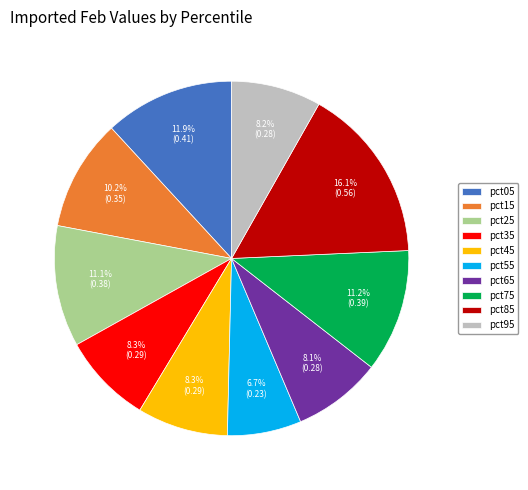

To the nearest percent, what is the combined percentage of pct65 and pct35?

16%